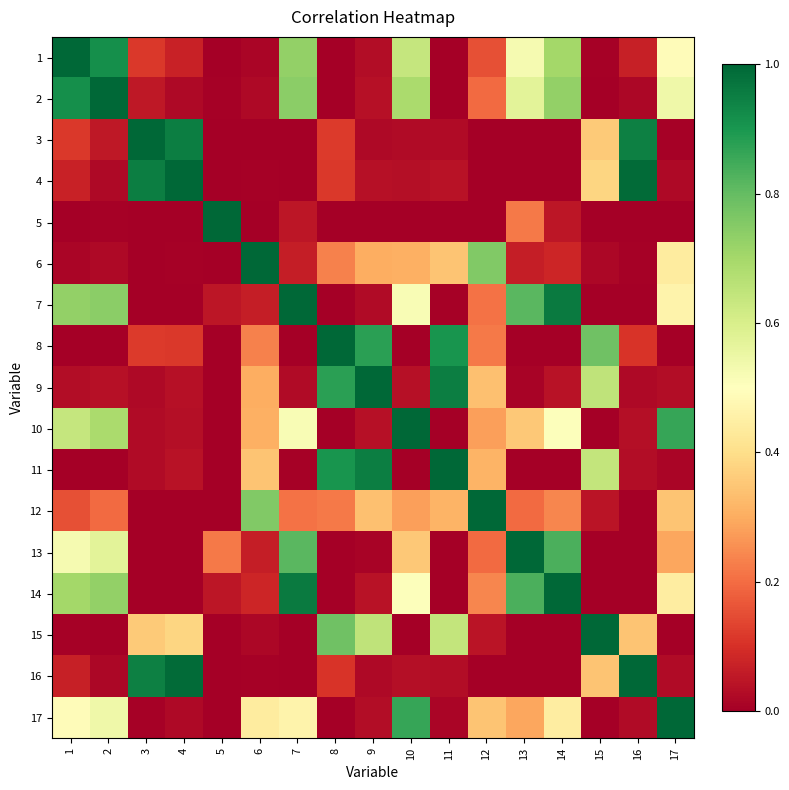

Which series has the largest range (max minus min)?

1